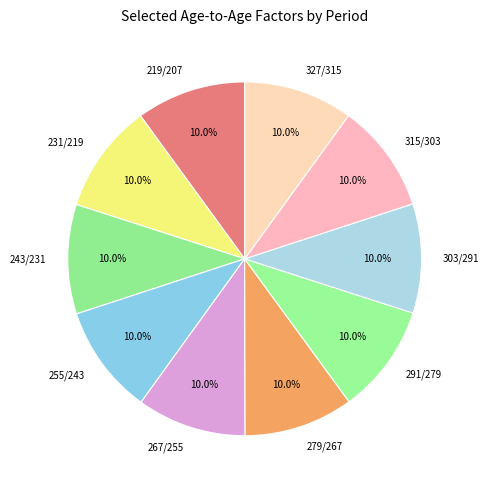

How much of the chart is everything except 315/303?

90.0%